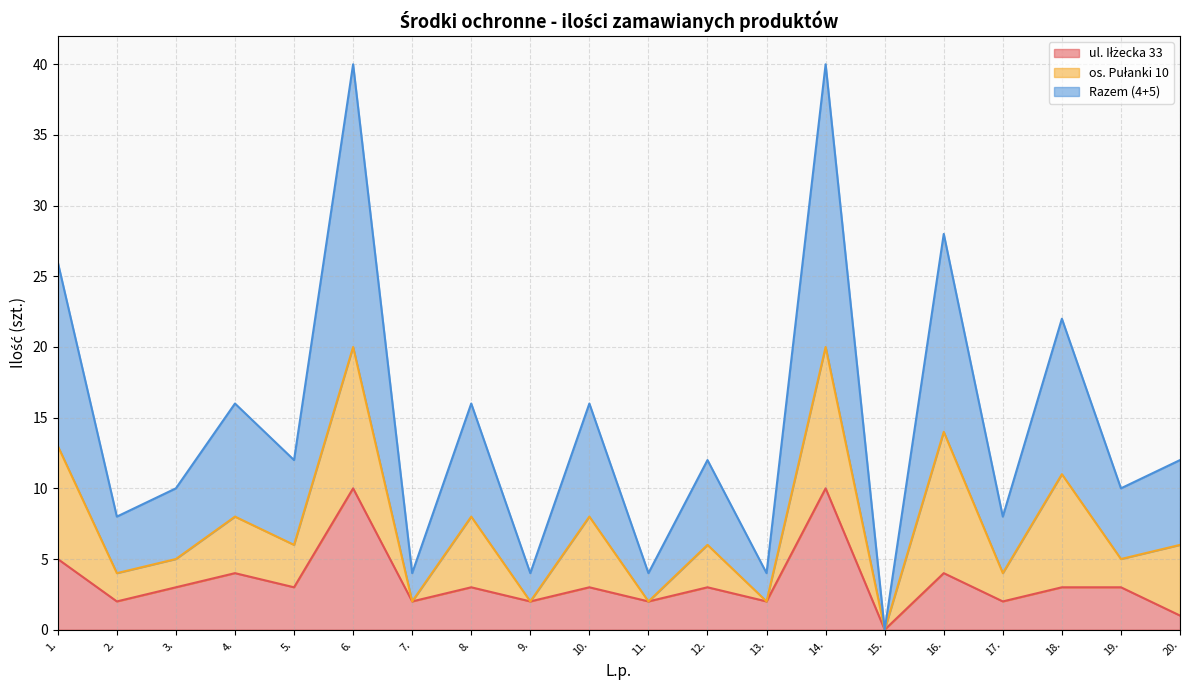

True or false: ul. Iłżecka 33 and Razem (4+5) cross at least once.

False